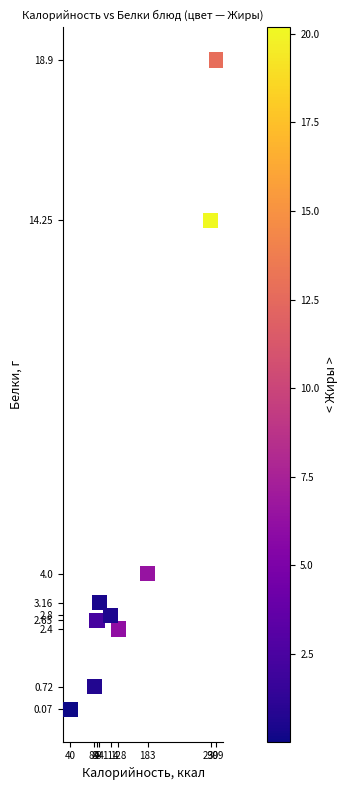

What Y value in the scatter plot is closest to 9?

4.0